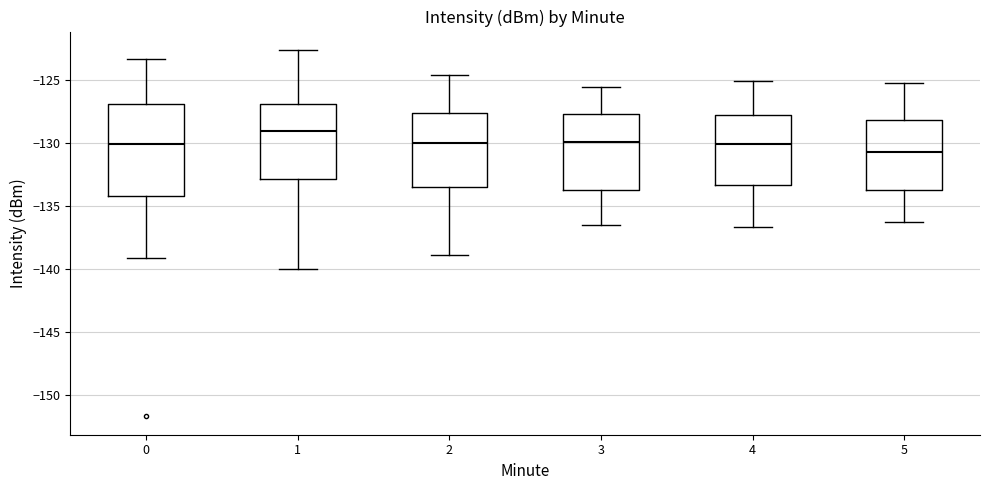

Where does the lower whisker of the box at x = 2 end on the y-axis? The values are not printed on the chart, so give them approximately, as read against the axis.

-139.0